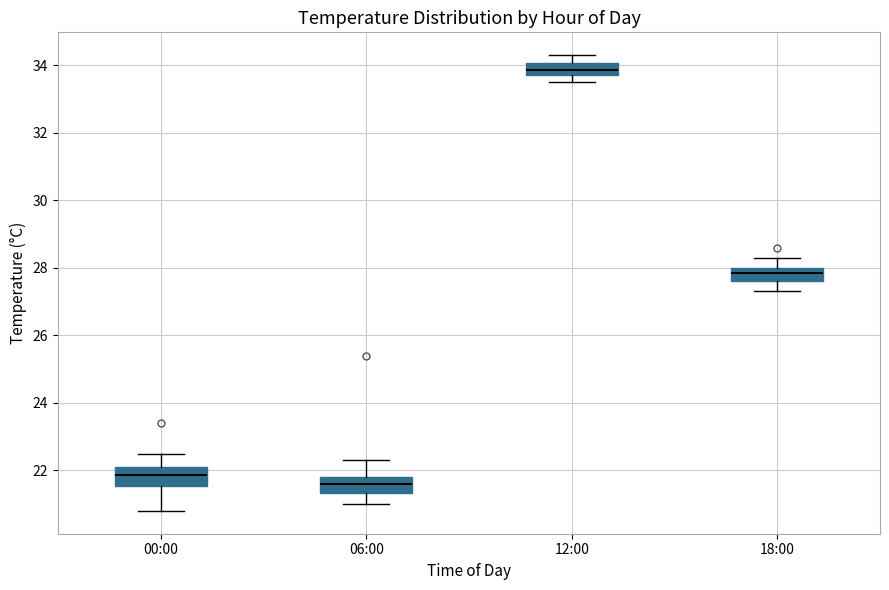

Reading left to right, read every box against the y-axis: the position of its median line, the range the box covers, and the ends of its whiskers. The values are not printed on the chart, so give them approximately, as read against the axis.

00:00: median 21.8, box 21.6 to 22.2, whiskers 20.8 to 22.6
06:00: median 21.6, box 21.4 to 21.8, whiskers 21.0 to 22.4
12:00: median 33.8 (inside the box), box 33.8 to 34.0, whiskers 33.6 to 34.4
18:00: median 27.8, box 27.6 to 28.0, whiskers 27.4 to 28.4